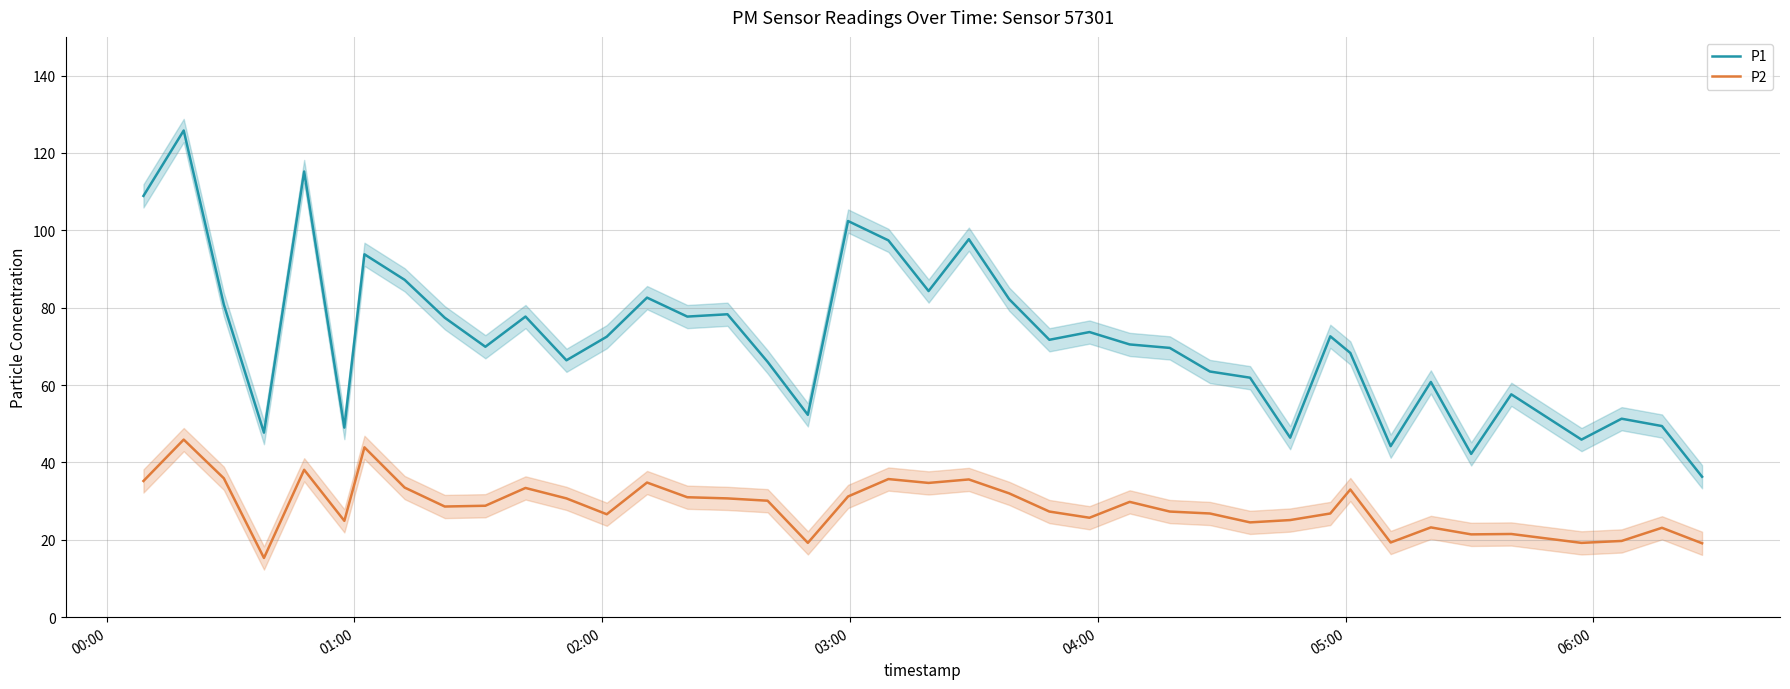

What is the maximum value shown in the chart?

125.8